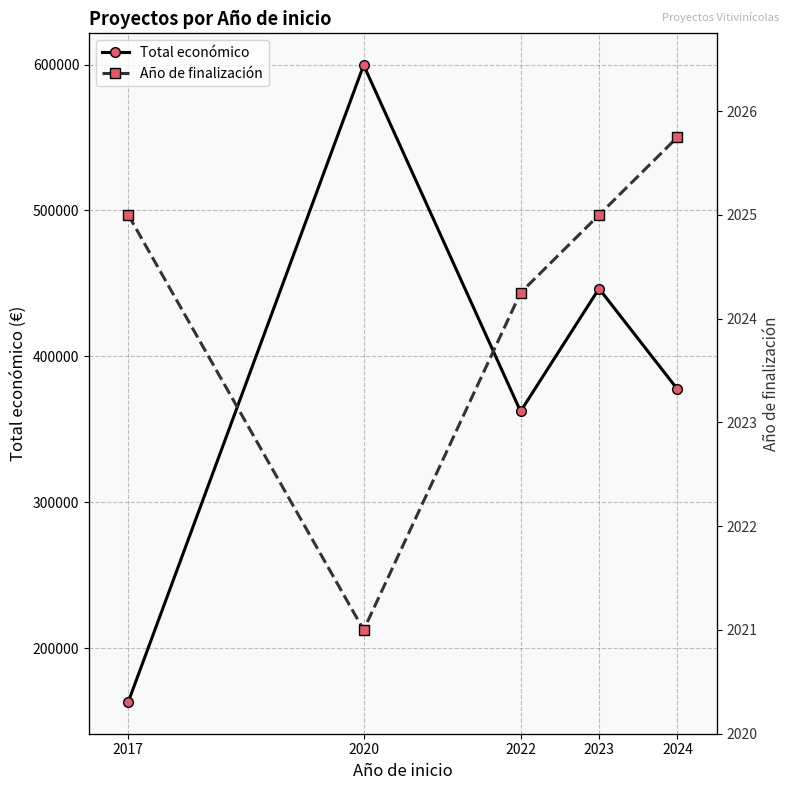

What is the greatest value displayed?

599636.0